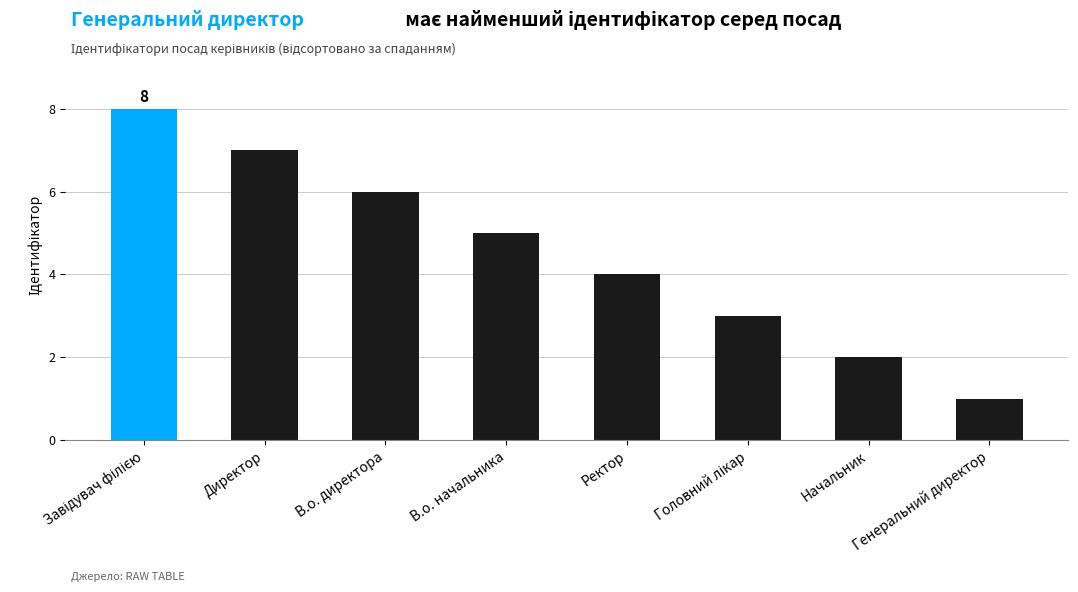

What is the approximate value at Генеральний директор?

1